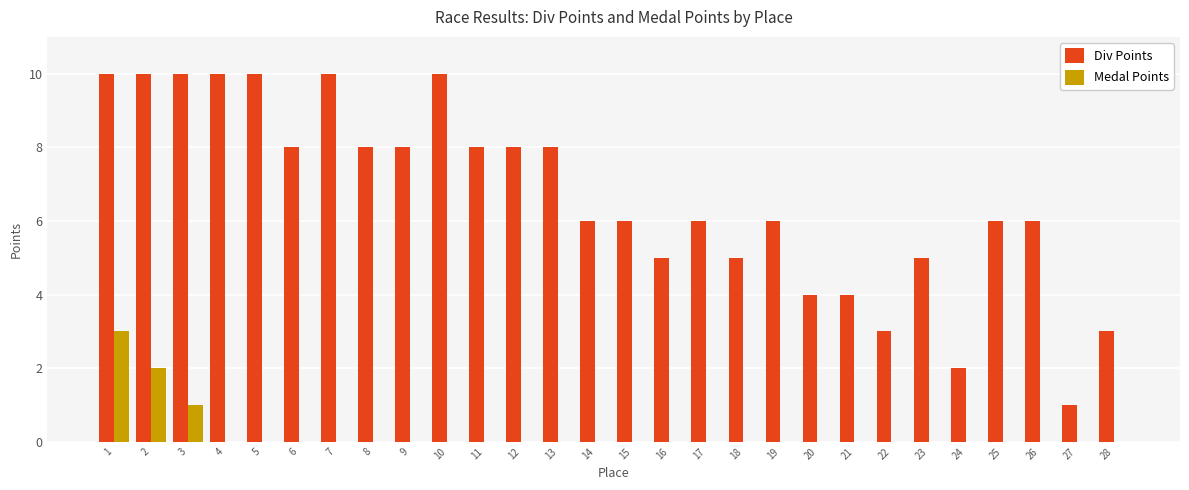

Reading left to right, list all the values displayed in this chart.

Div Points: 10	10	10	10	10	8	10	8	8	10	8	8	8	6	6	5	6	5	6	4	4	3	5	2	6	6	1	3
Medal Points: 3	2	1	0	0	0	0	0	0	0	0	0	0	0	0	0	0	0	0	0	0	0	0	0	0	0	0	0